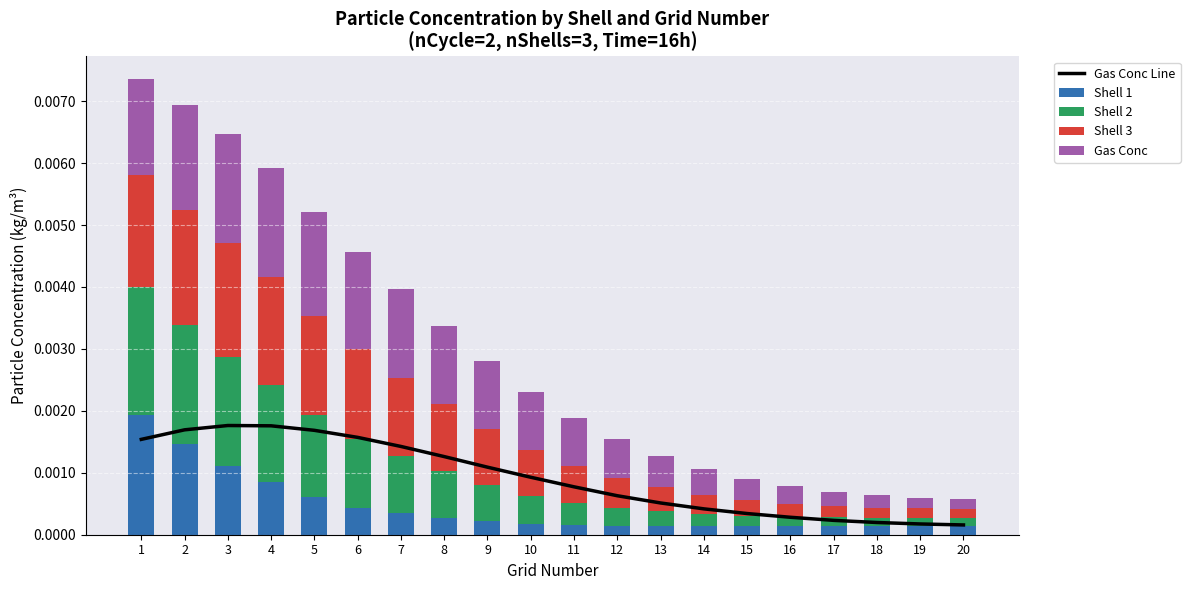

Does the chart contain any negative values?

No